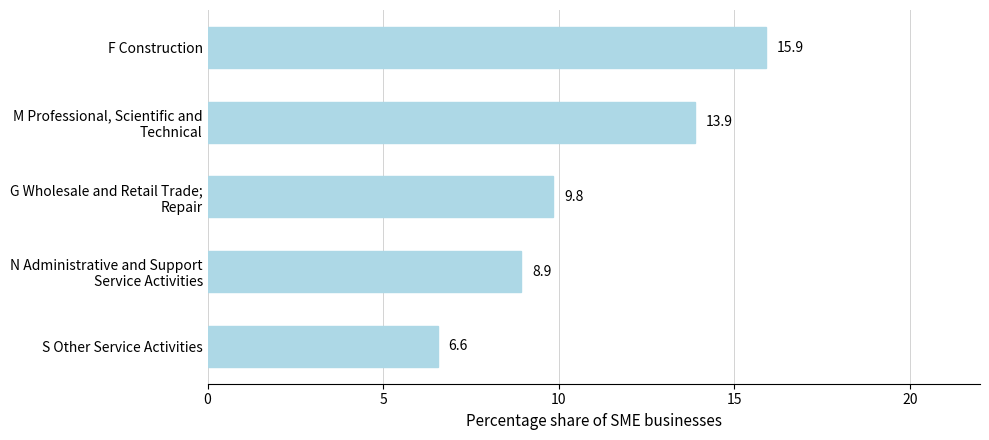

What is the minimum value shown in the chart?

6.6